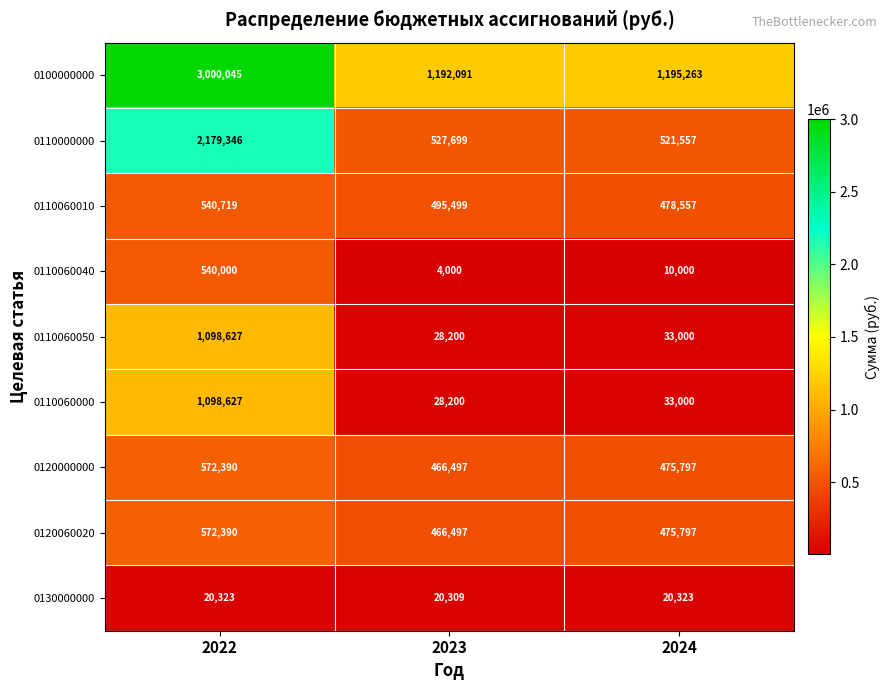

What is the difference between the highest and lowest values at 2022?

2979722